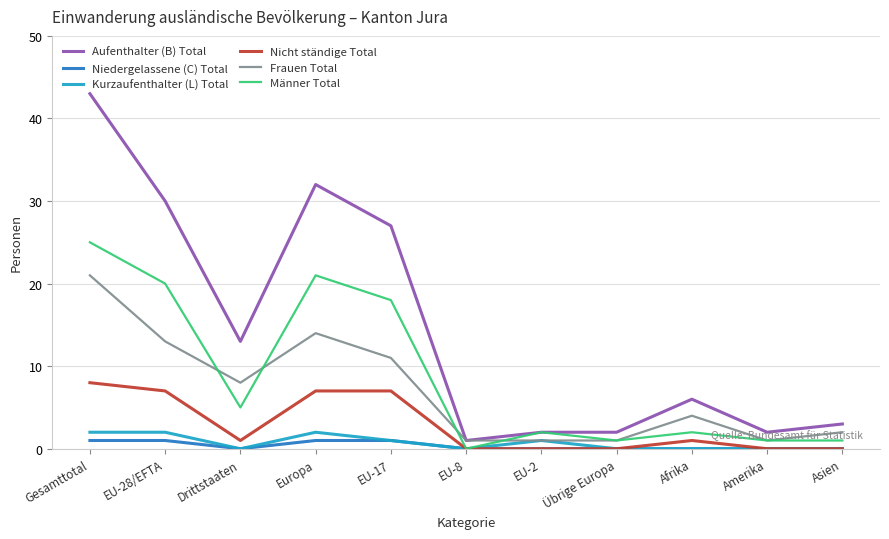

True or false: Kurzaufenthalter (L) Total and Aufenthalter (B) Total cross at least once.

False